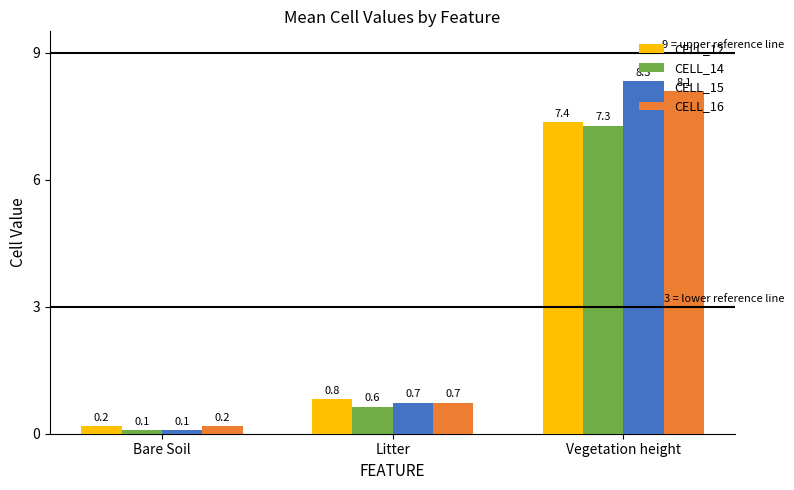

Between Litter and Vegetation height, which series saw the biggest shift?

CELL_15